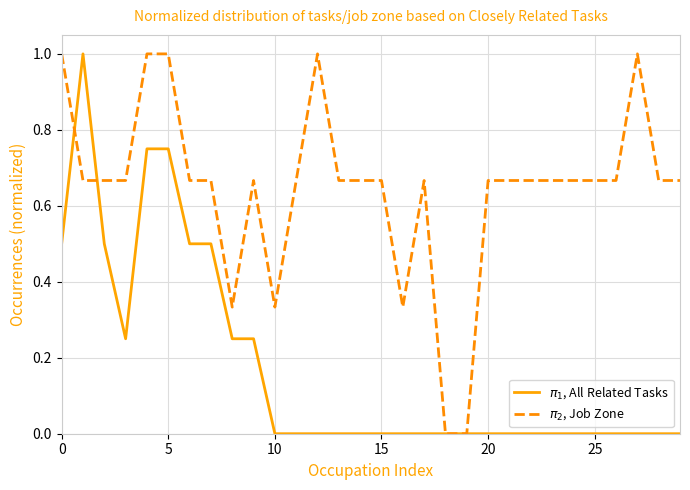

What is the greatest value displayed?

1.0